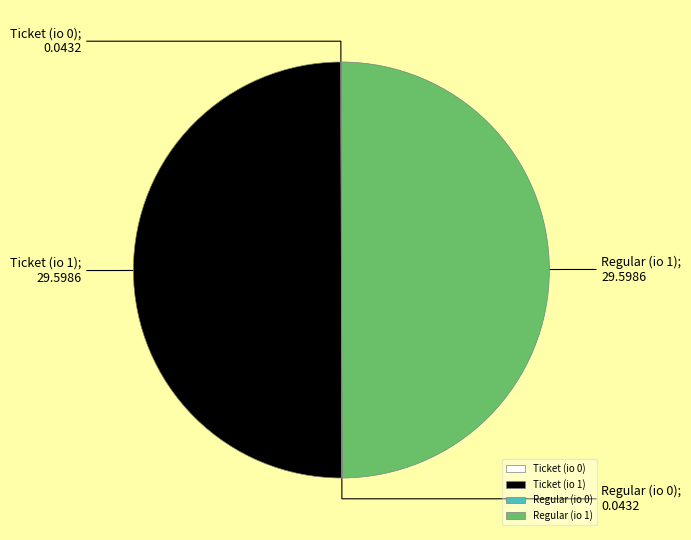

True or false: Regular (io 1) accounts for 50% of the total.

True